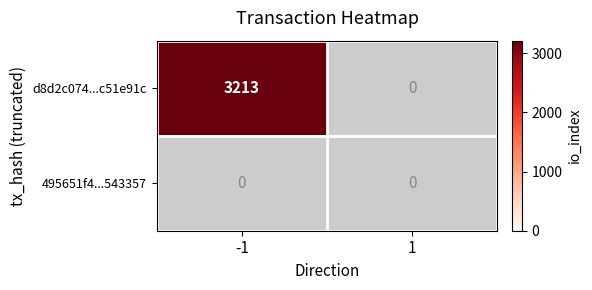

The d8d2c074...c51e91c series shows 3213 at -1. True or false?

True